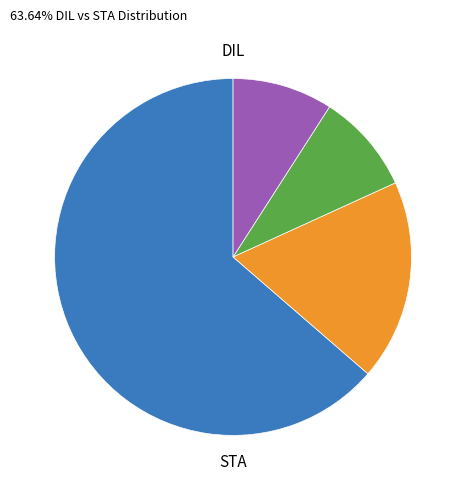

Count the number of slices in the pie.

4